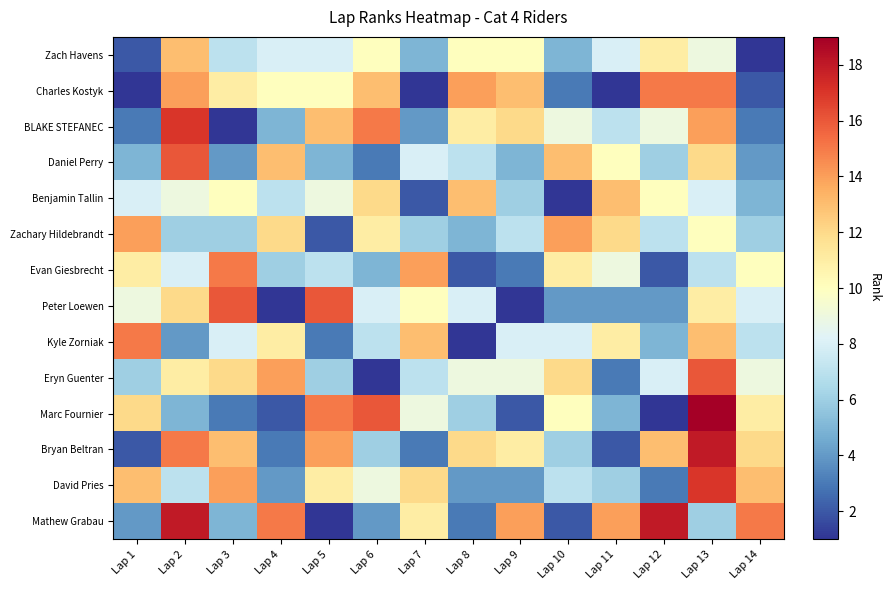

At which category is the sum across all series the highest?

Lap 13